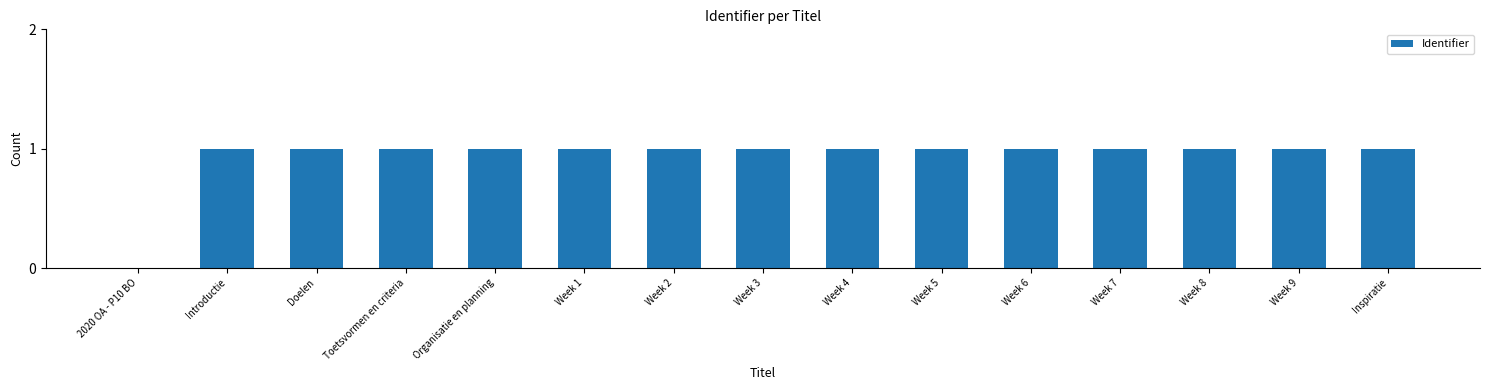

Reading left to right, list all the values displayed in this chart.

2020 OA - P10 BO=0	Introductie=1	Doelen=1	Toetsvormen en criteria=1	Organisatie en planning=1	Week 1=1	Week 2=1	Week 3=1	Week 4=1	Week 5=1	Week 6=1	Week 7=1	Week 8=1	Week 9=1	Inspiratie=1